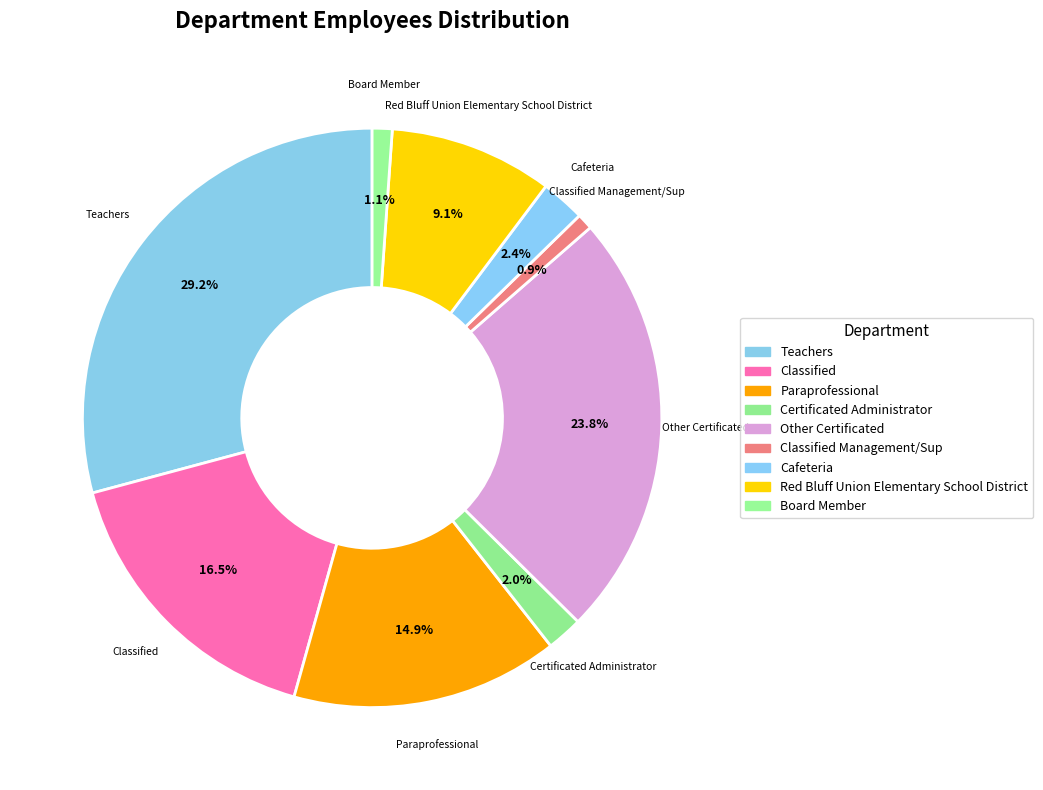

Which category has the smallest portion of the pie?

Classified Management/Sup